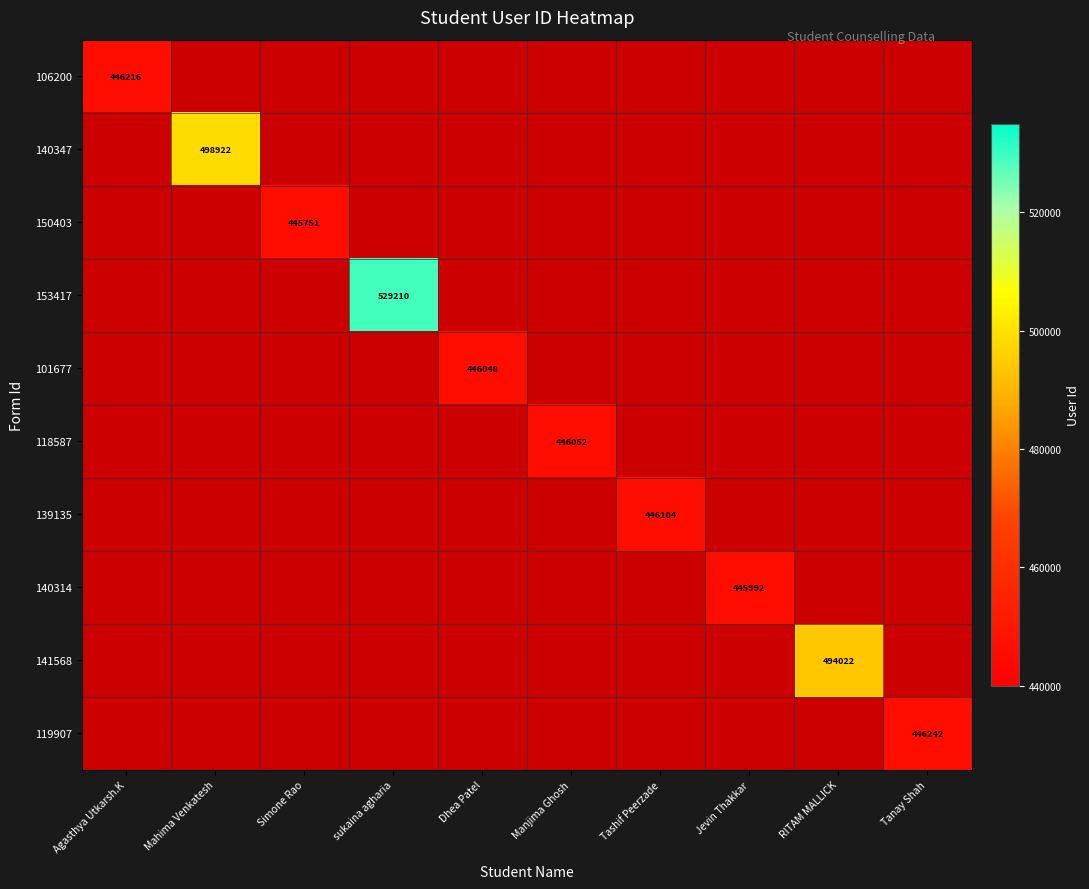

What is the difference between the 140314 values at Simone Rao and Jevin Thakkar?

445992